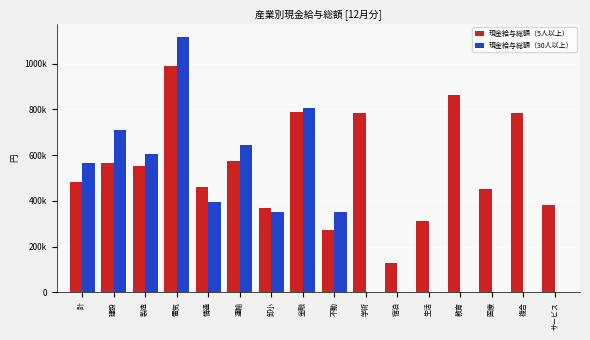

The 現金給与総額（5人以上） series shows 234997.1 at 計. True or false?

False